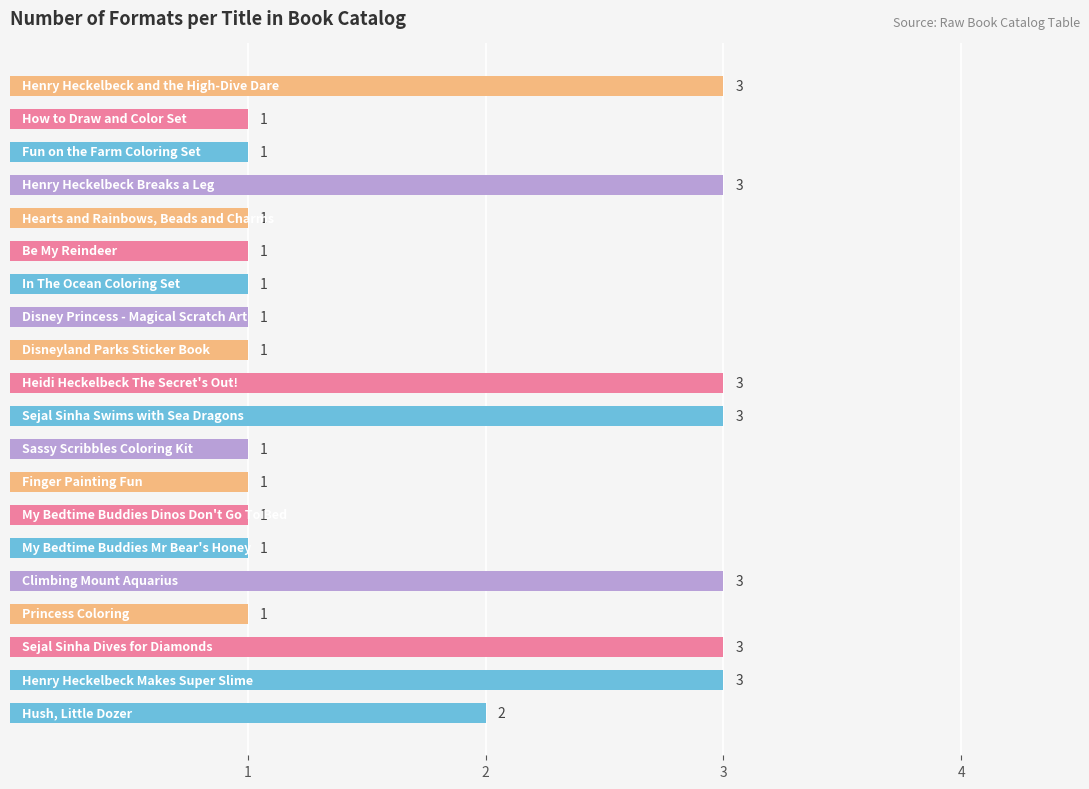

What is the sum of all values?

35